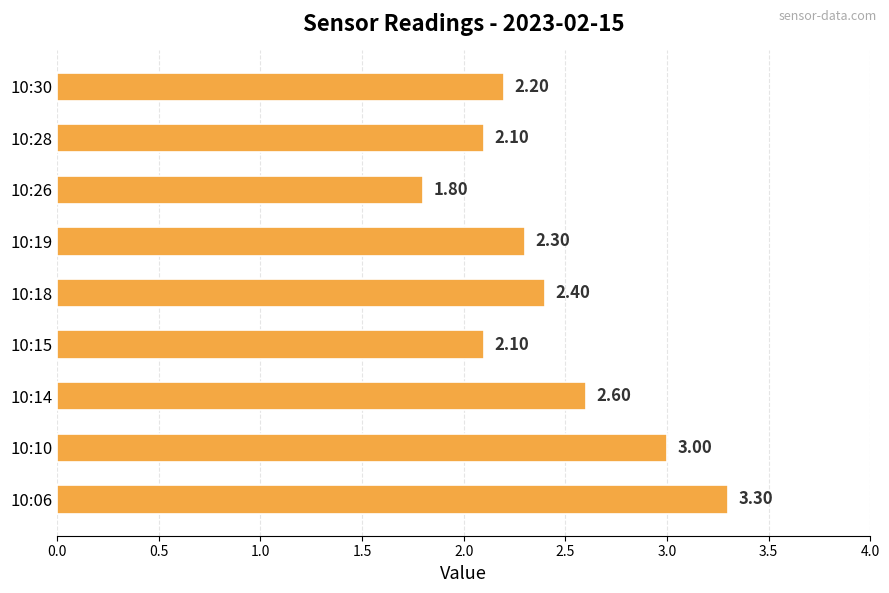

Are the bars grouped side by side (vs. stacked)?

No